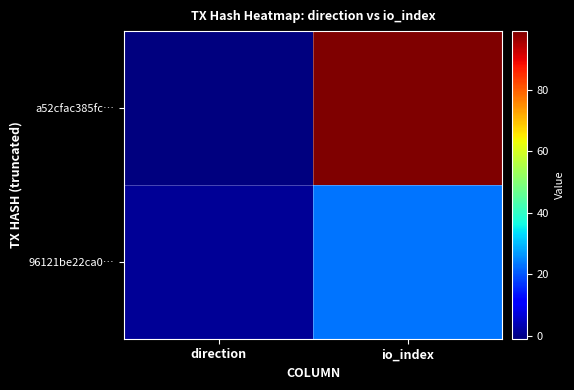

Count the number of data series in this chart.

2